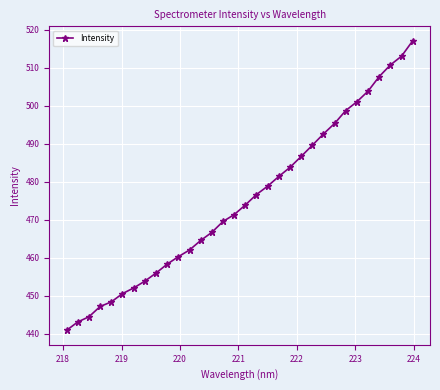

What is the difference between the maximum and second lowest values?

74.1